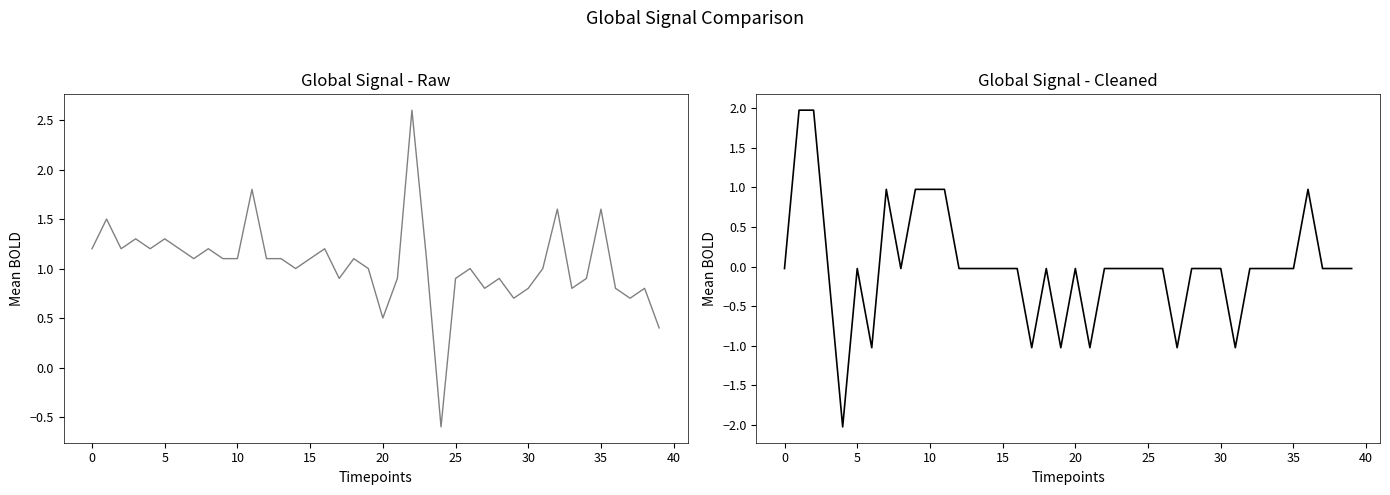

What is the sum of the Temp values at 29 and 33?

1.5